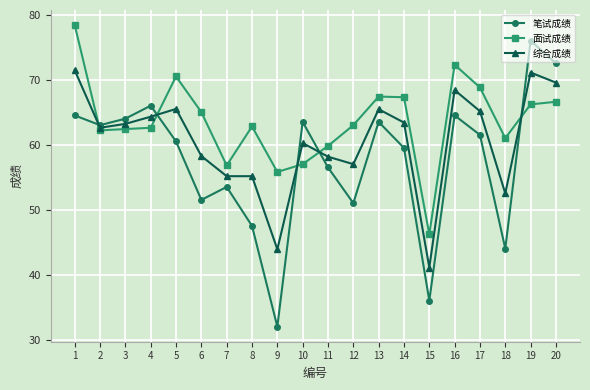

Which series has the largest total across all categories?

面试成绩